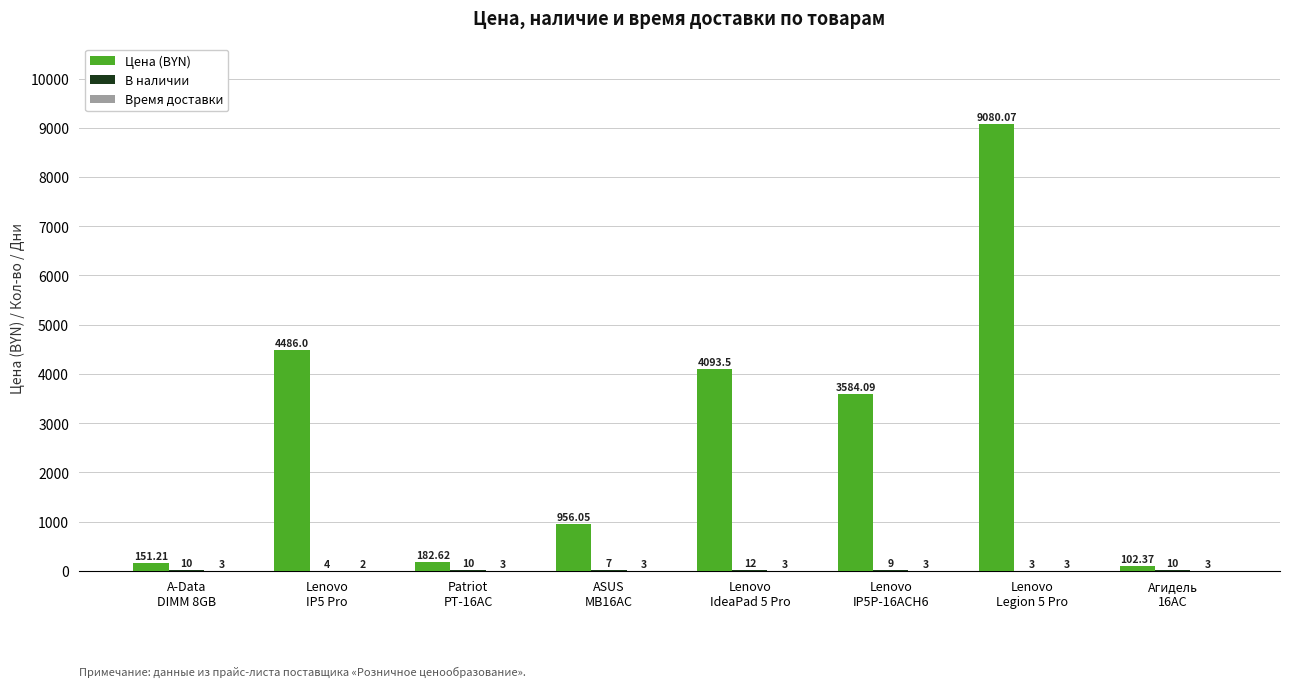

Which series has the largest total across all categories?

Цена (BYN)